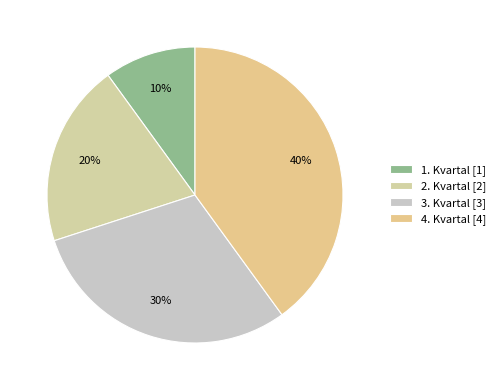

How many segments does this pie chart have?

4